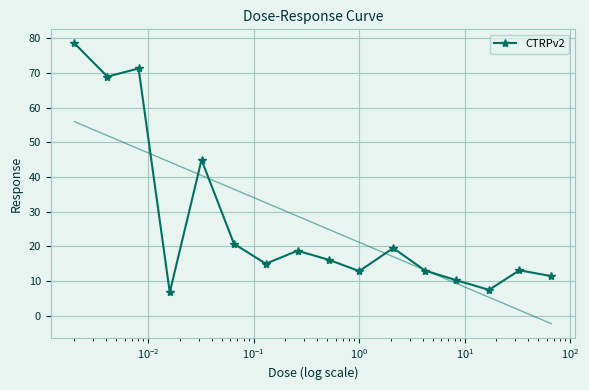

What is the sum of all values?

428.7